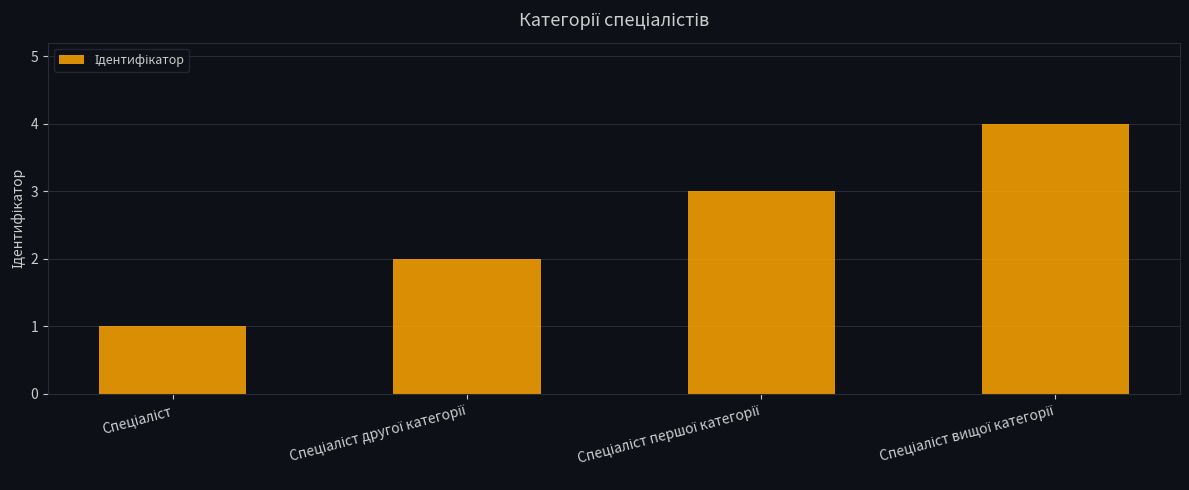

What is the difference between the maximum and minimum values?

3